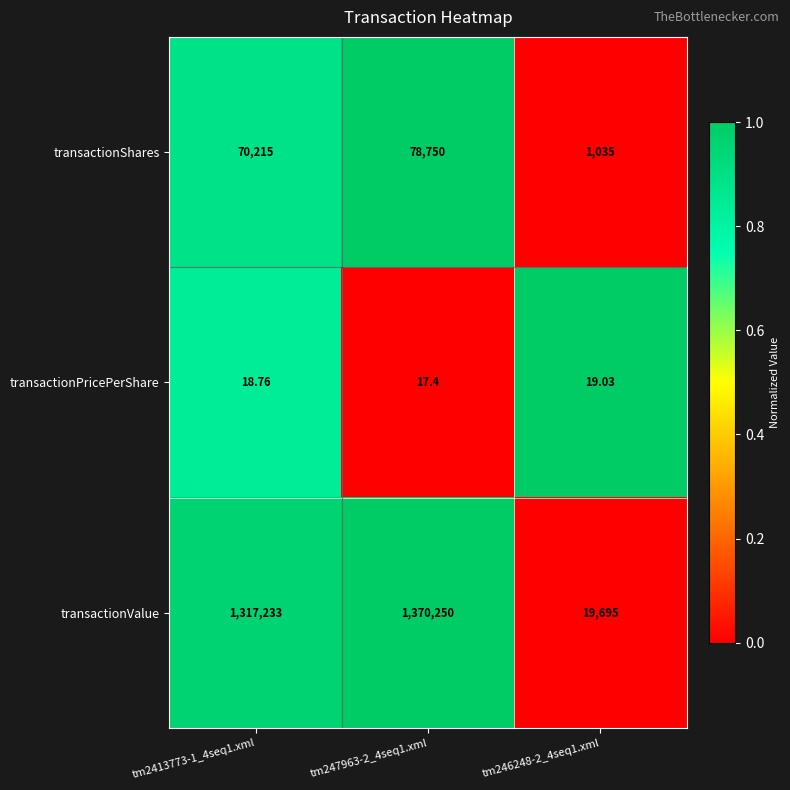

Rank the series at tm246248-2_4seq1.xml from lowest to highest value.

transactionPricePerShare, transactionShares, transactionValue